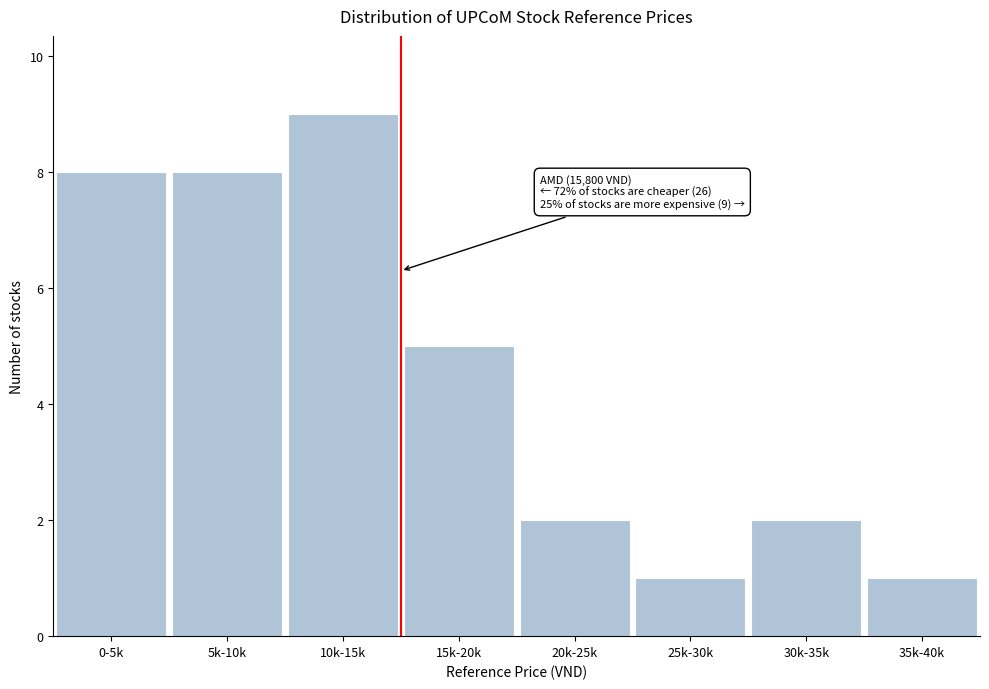

Reading right to left, extract all data points from this chart.

1	2	1	2	5	9	8	8